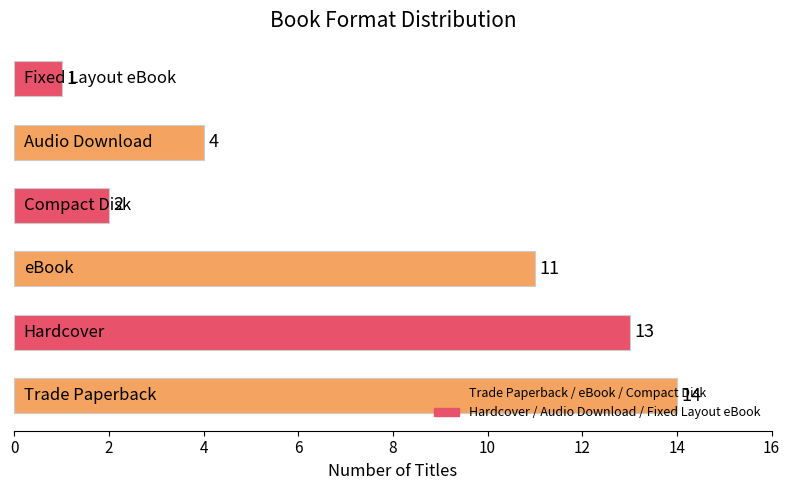

What is the maximum value shown in the chart?

14